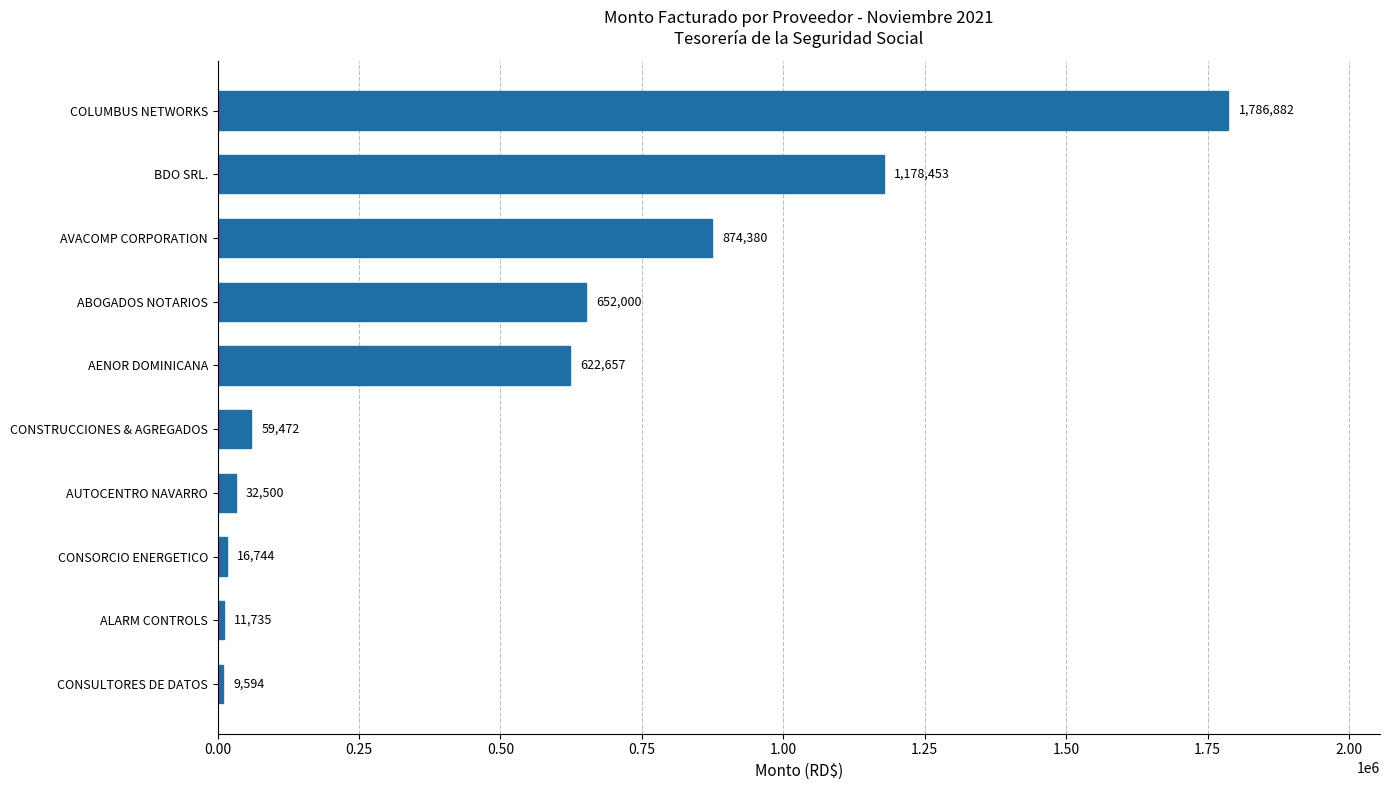

What is the difference between the maximum and minimum values?

1777288.3